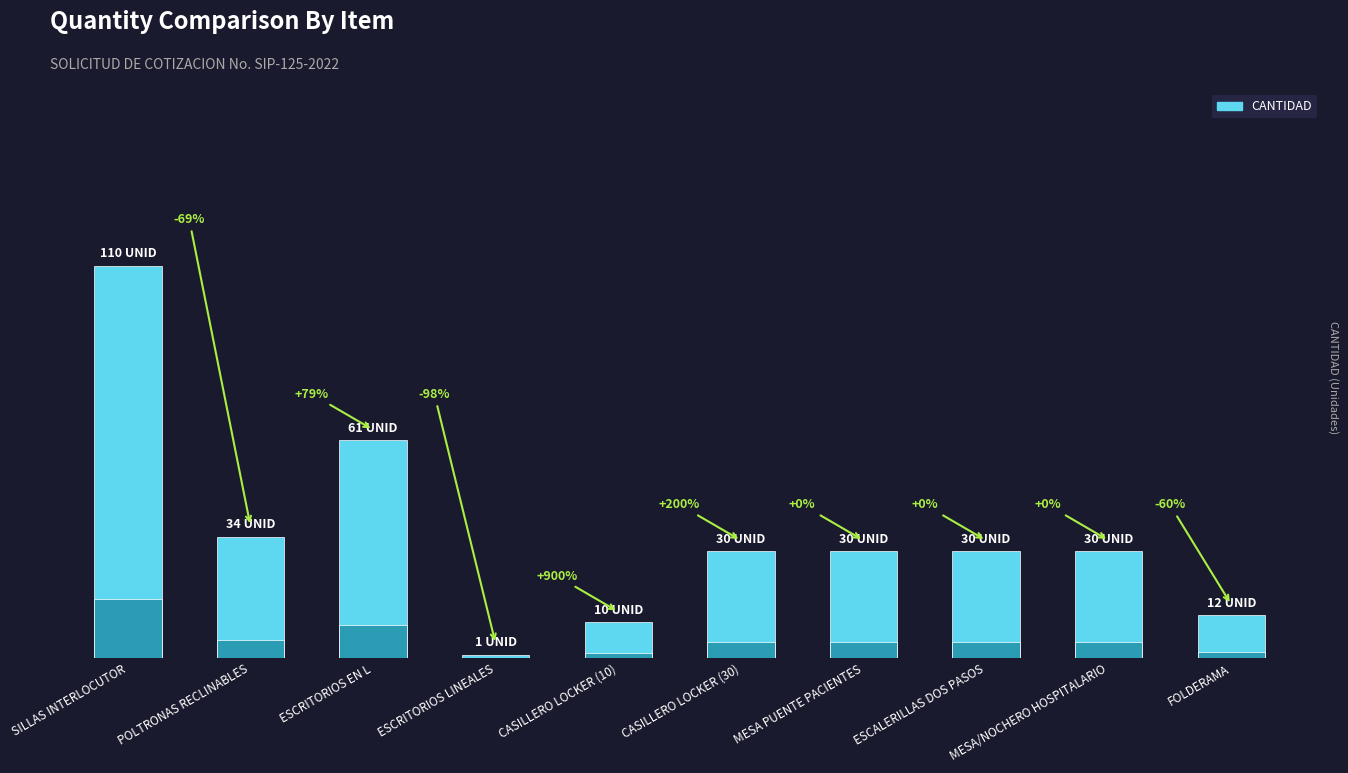

Which label corresponds to the smallest value in the chart?

ESCRITORIOS LINEALES